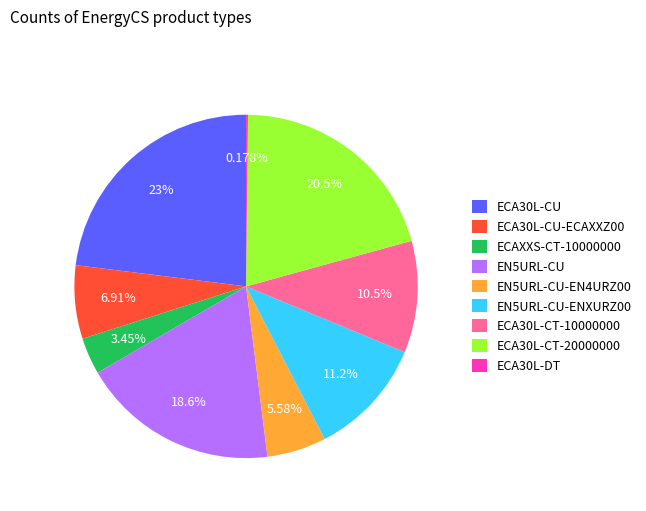

How much of the chart is everything except ECA30L-CT-10000000?

89.5%